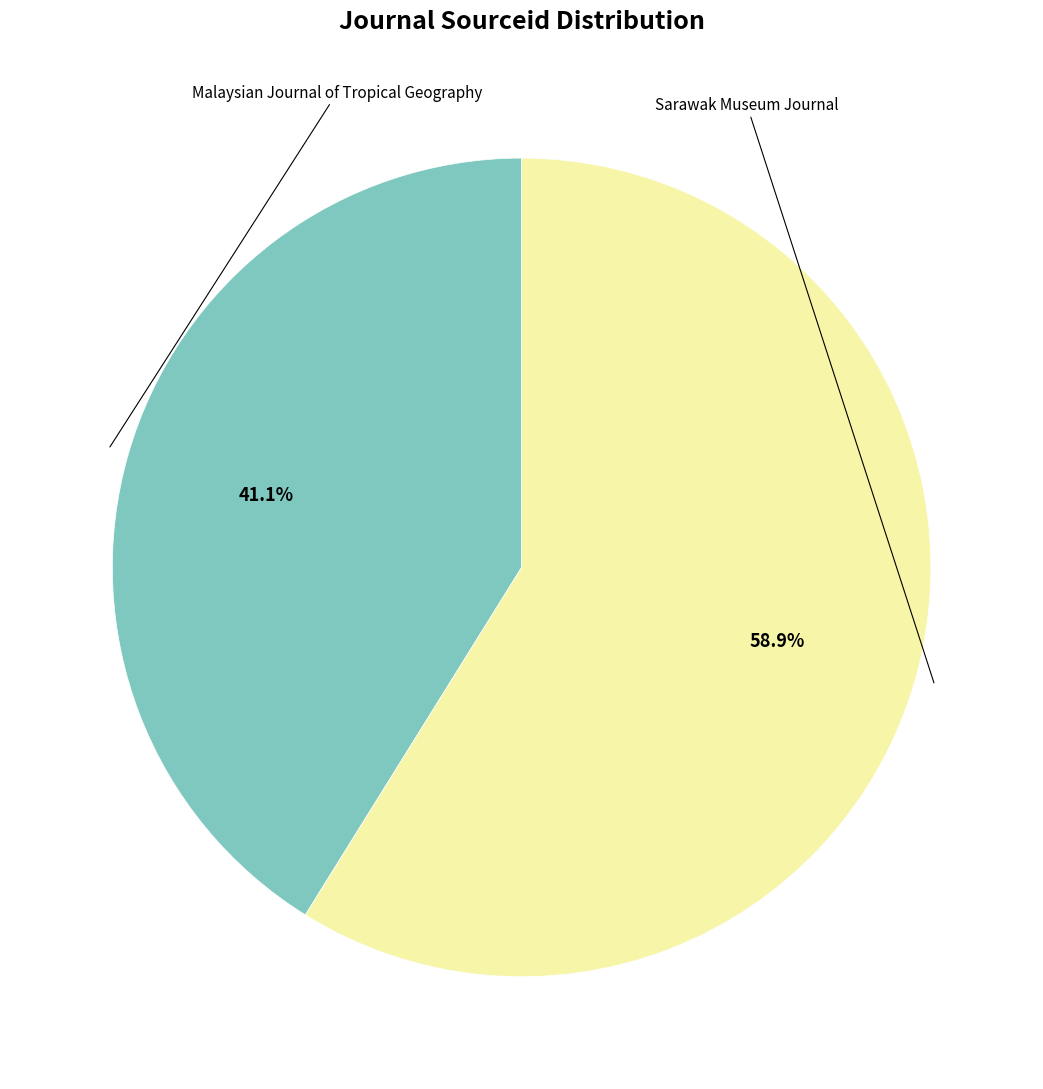

To the nearest percent, what is the average slice percentage?

50%